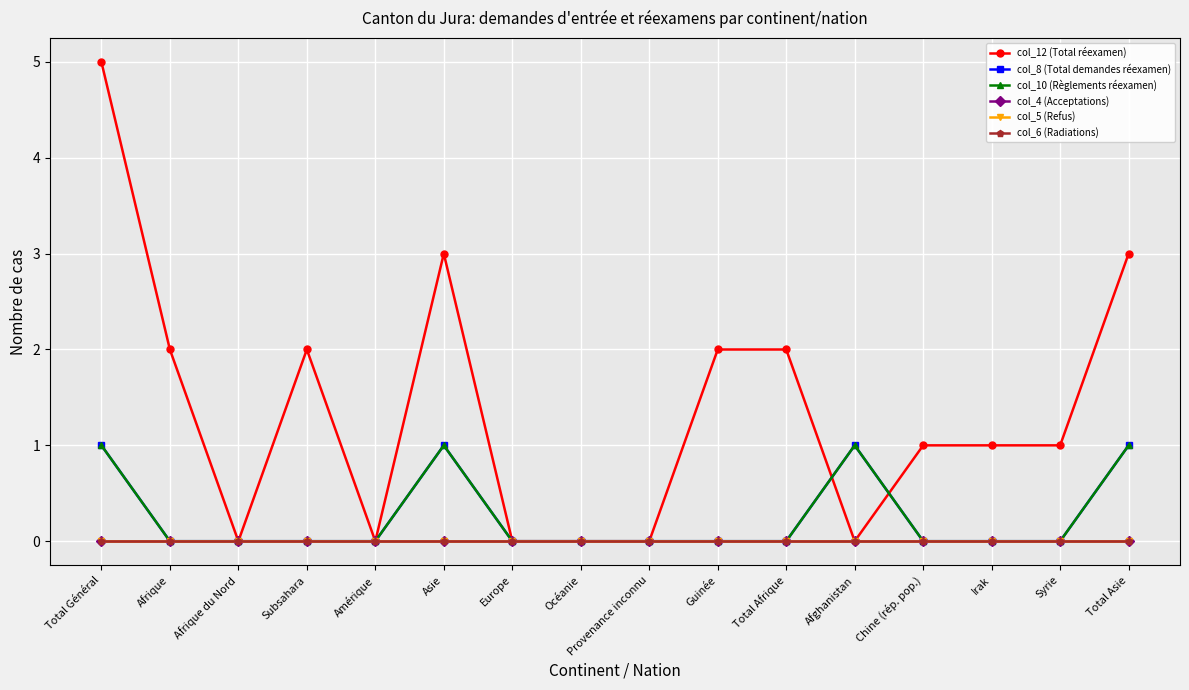

Which series has the largest total across all categories?

col_12 (Total réexamen)